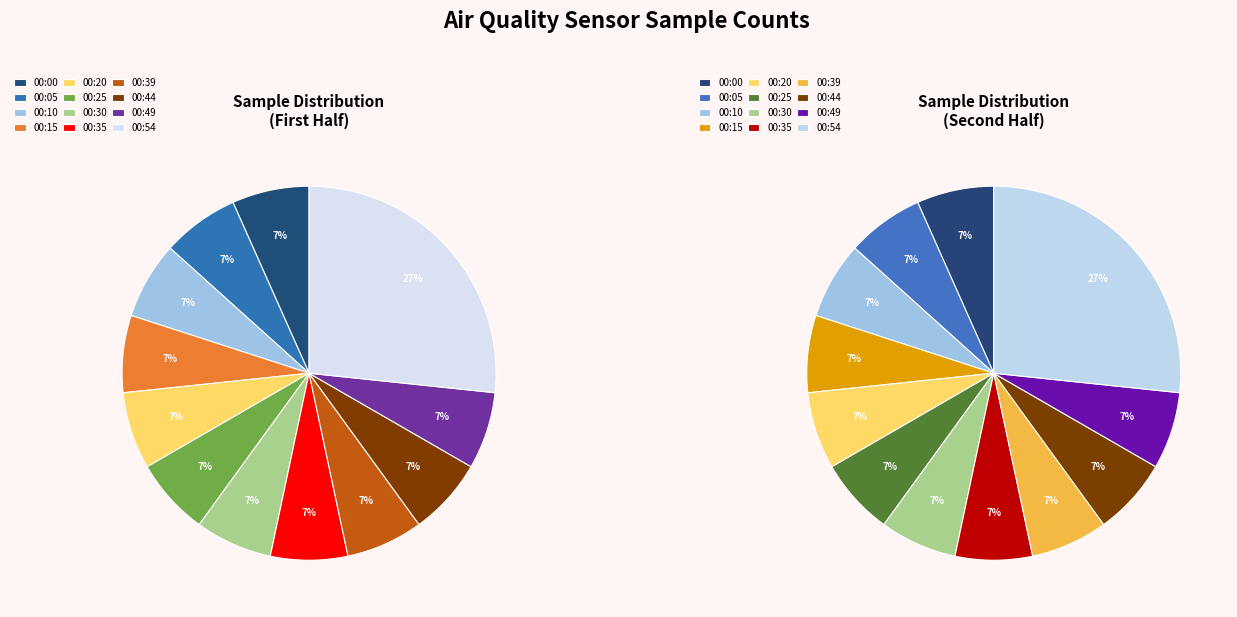

What is the smallest slice in the pie chart?

00:39